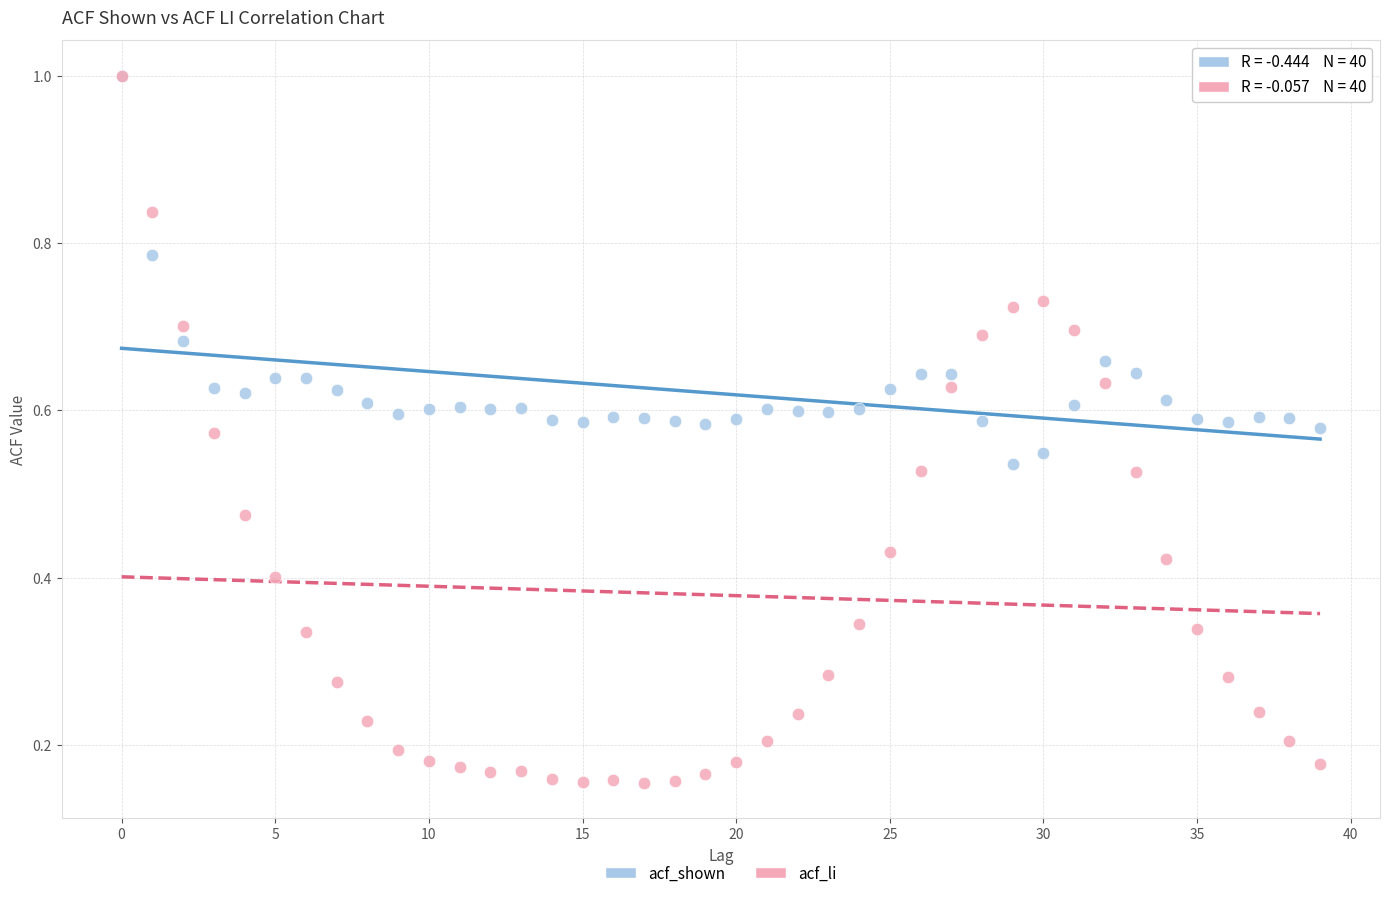

Which series contains the lowest Y value?

acf_li